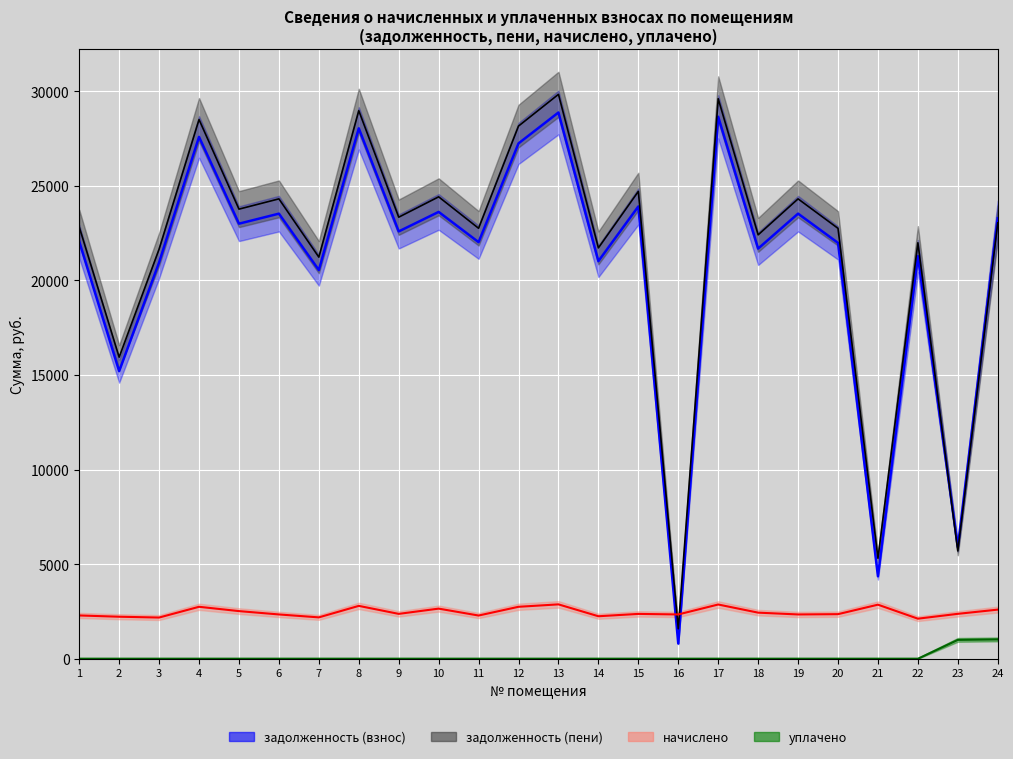

At which label is начислено closest to 2498?

5